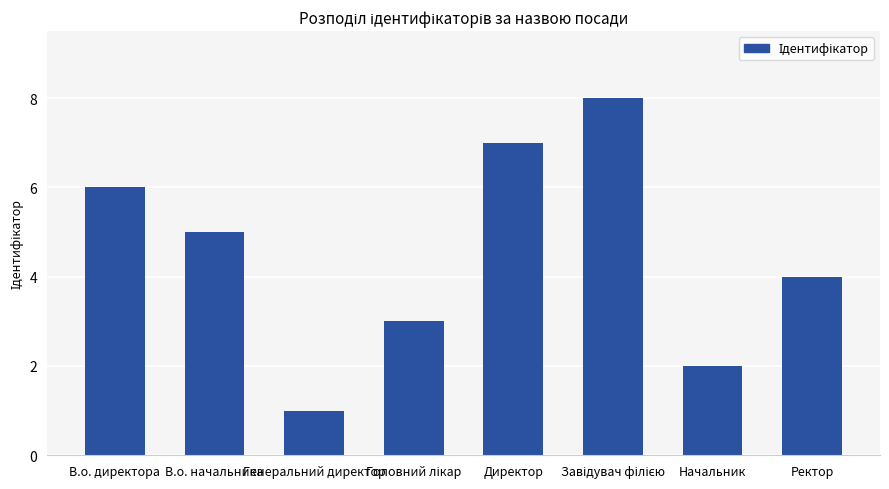

How many bars are there in total?

8